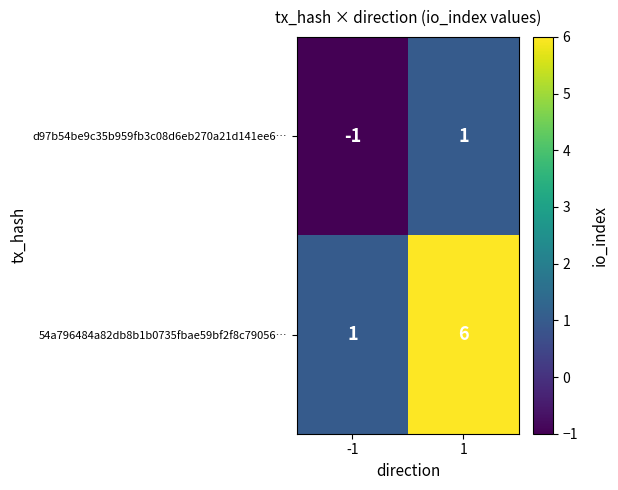

Which series changed the most between -1 and 1?

54a796484a82db8b1b0735fbae59bf2f8c79056…